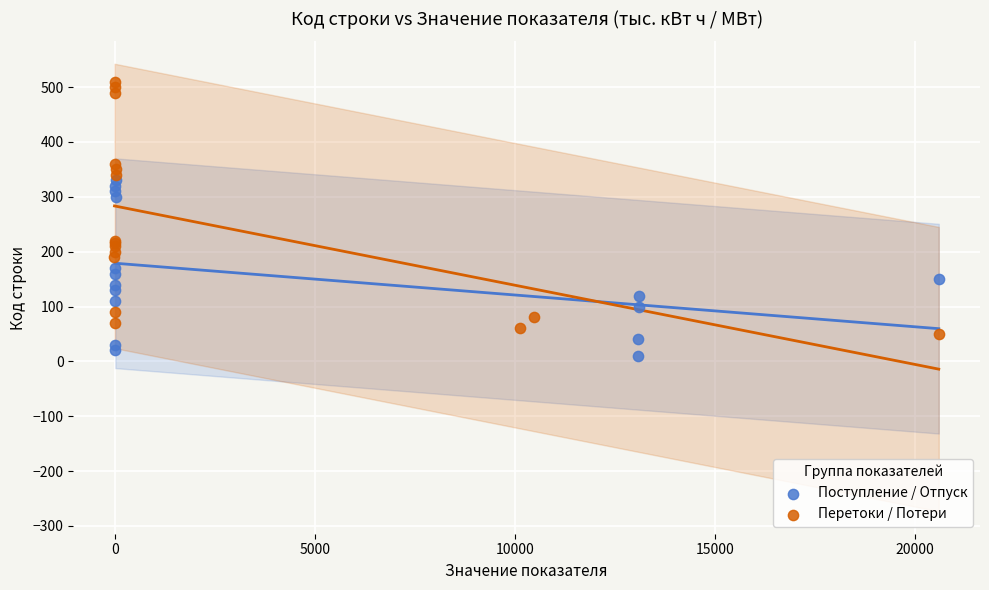

Which series contains the highest Y value?

Перетоки / Потери